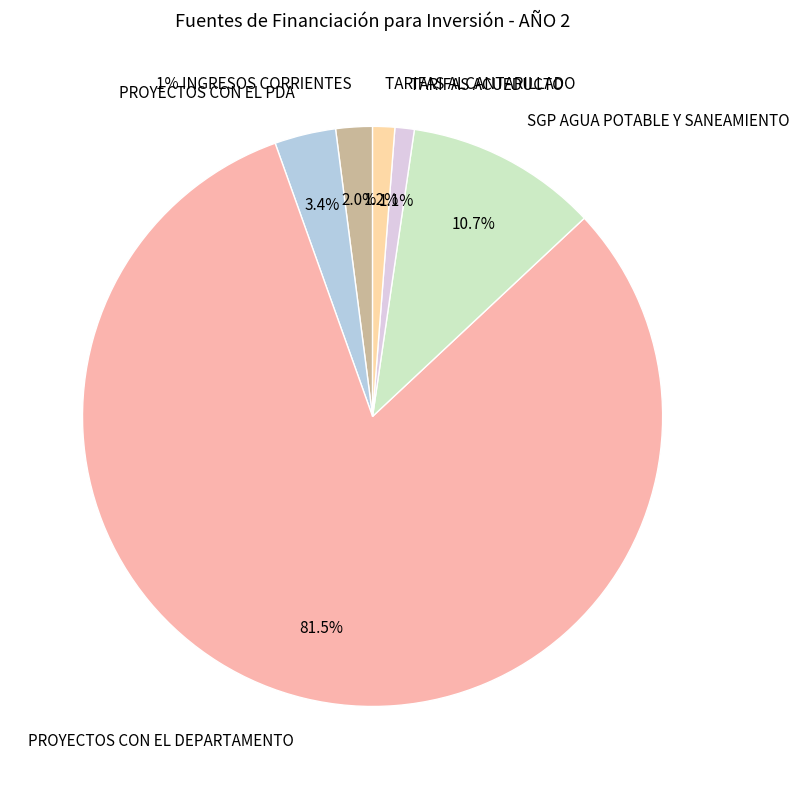

What is the change in value from PROYECTOS CON EL PDA to TARIFAS ALCANTARILLADO?

-830367071